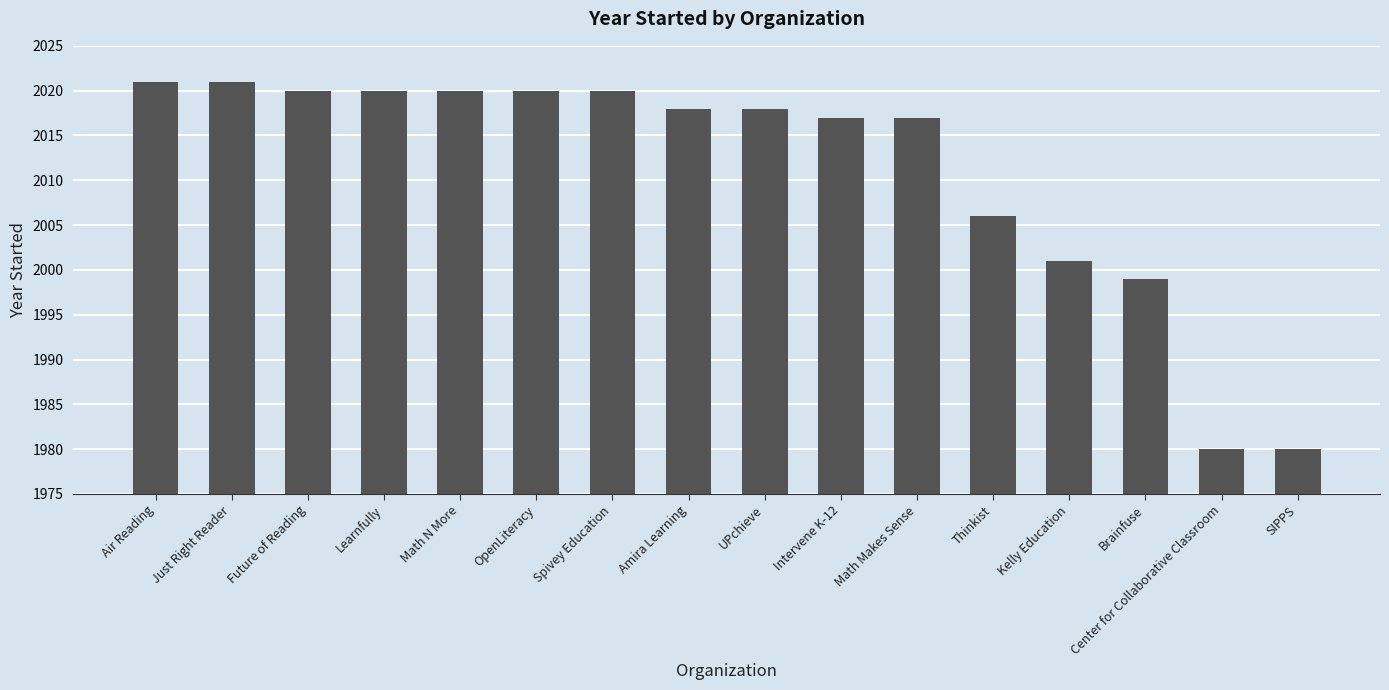

What is the difference between the values at Thinkist and Just Right Reader?

15